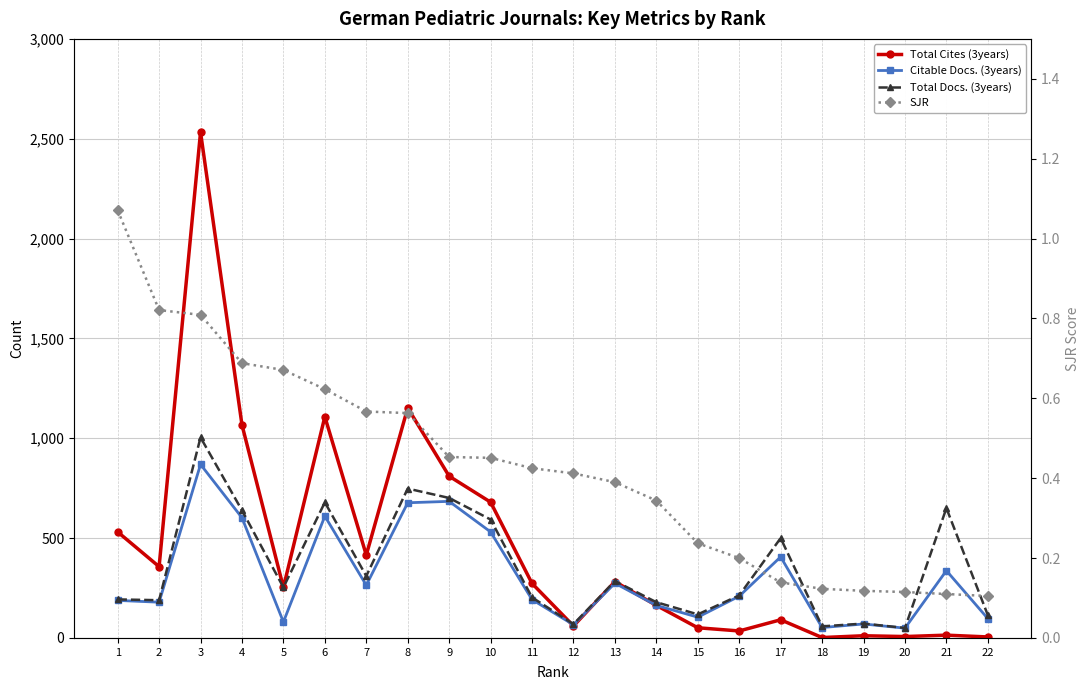

What is the sum of the SJR values at 20 and 10?

0.6